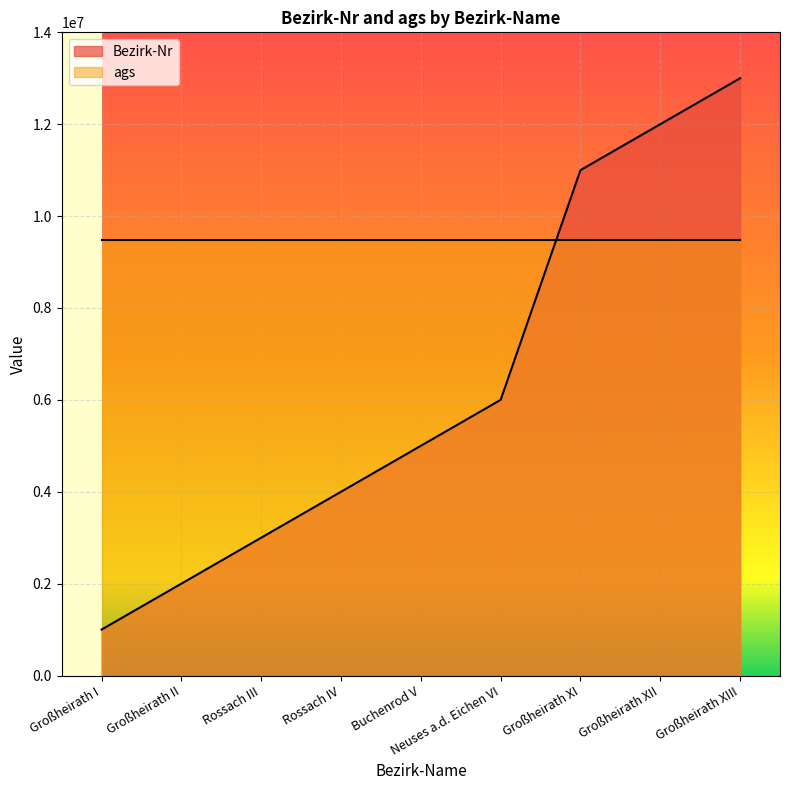

Approximately how many times larger is the value at Buchenrod V compared to Rossach IV?

1.2